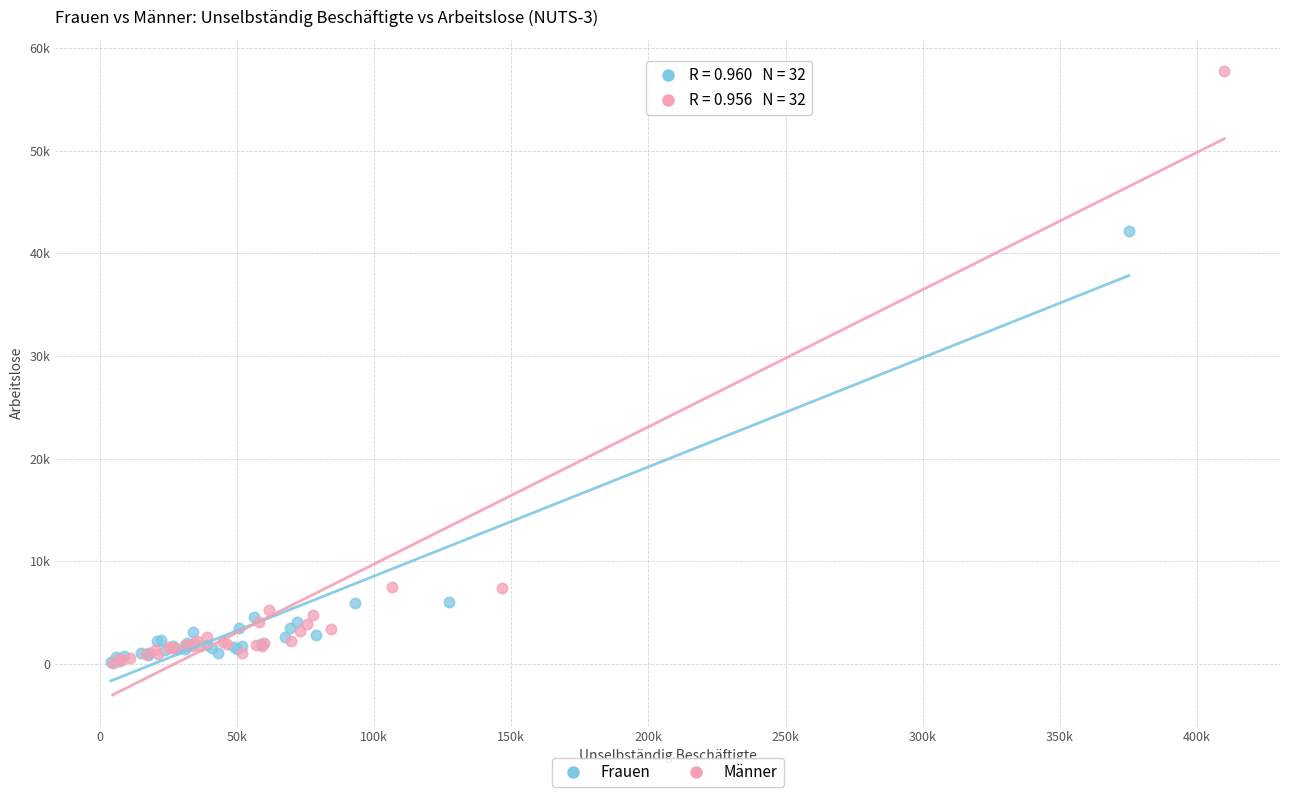

Which series has the widest spread of Y values?

Männer